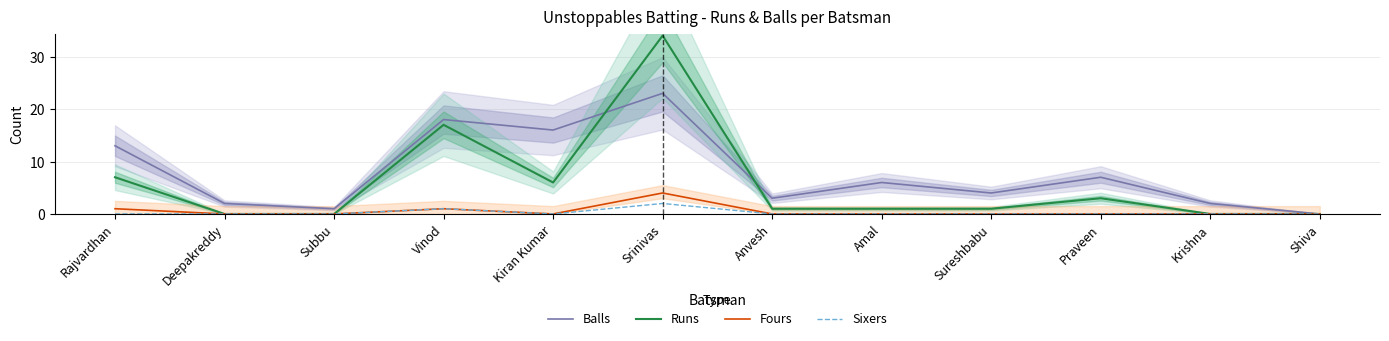

Is it true that Runs equals -17 at Deepakreddy?

False